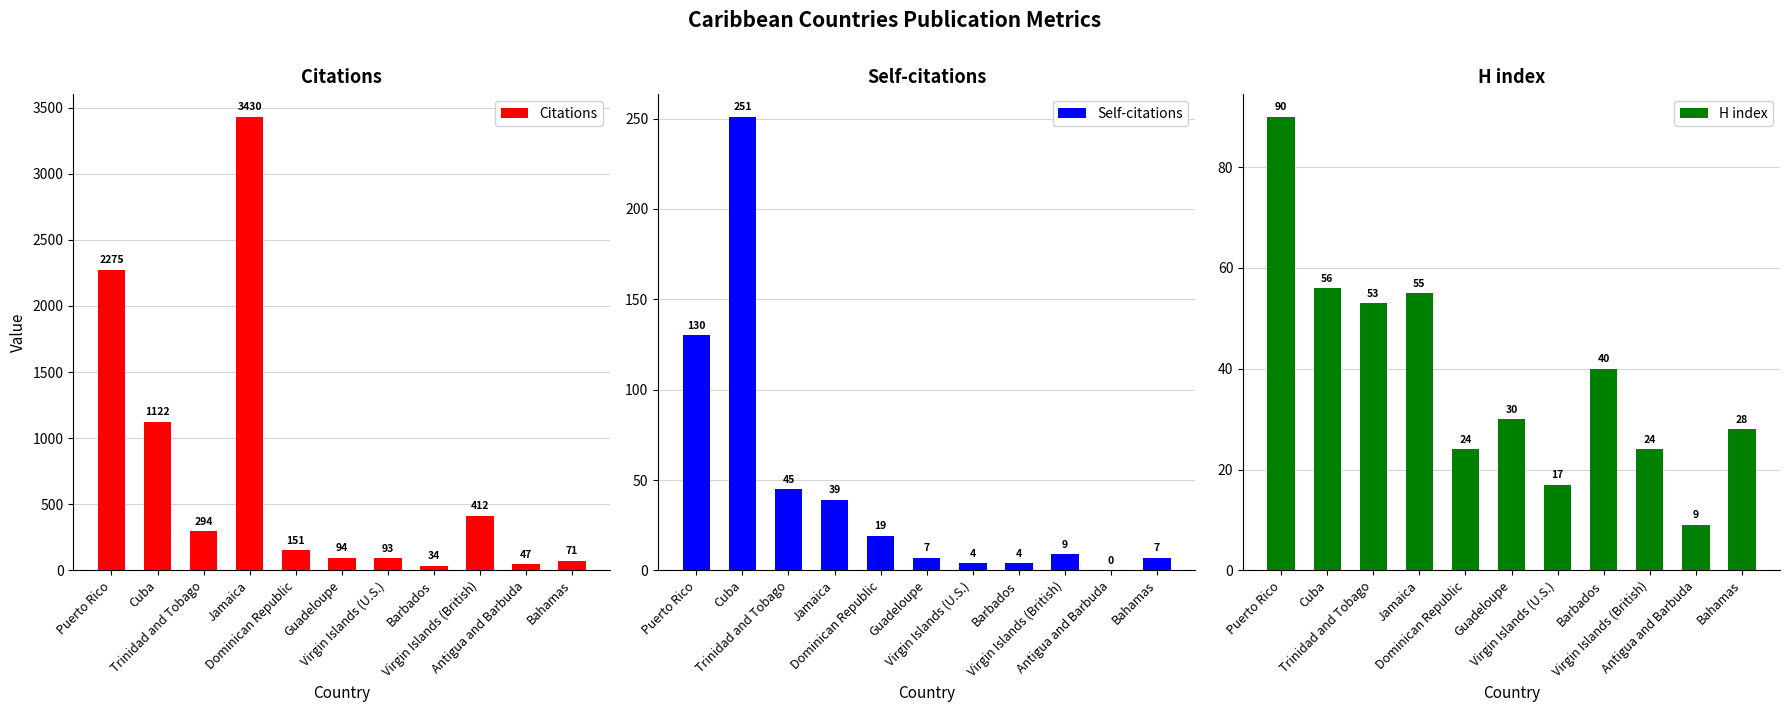

How many values in the Citations series exceed 151?

5